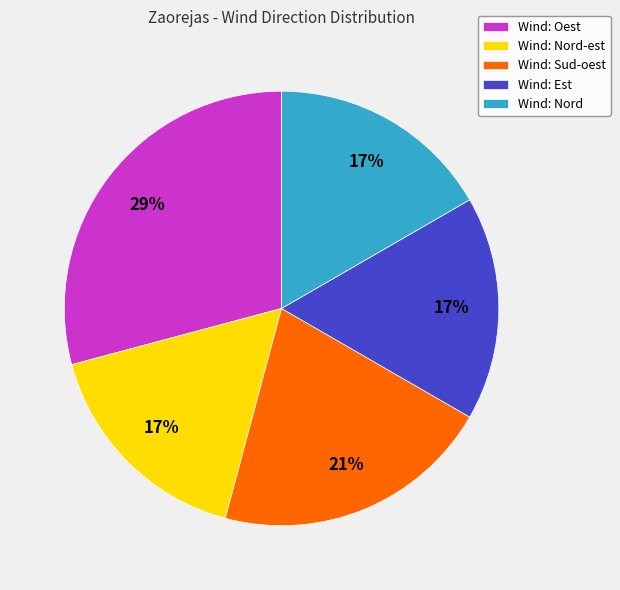

Is the sum of Wind: Oest and Wind: Est greater than half?

No